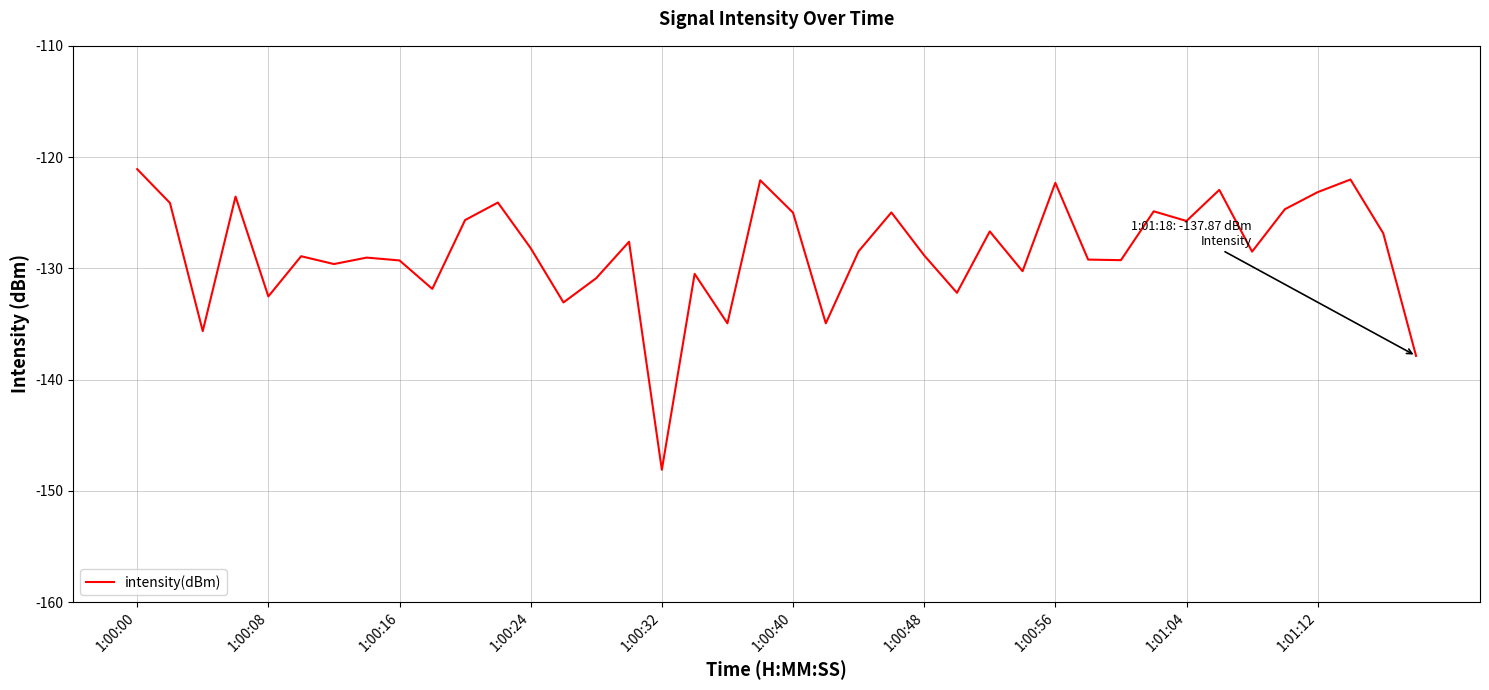

What is the maximum value shown in the chart?

-121.1